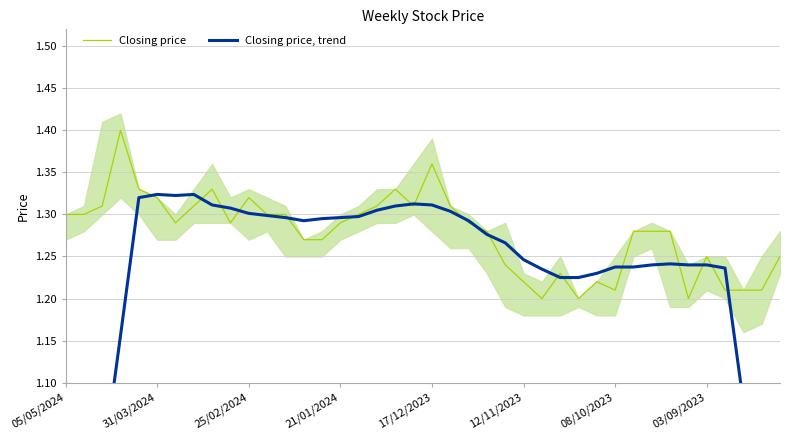

How many values in the Closing price, trend series exceed 1?

35